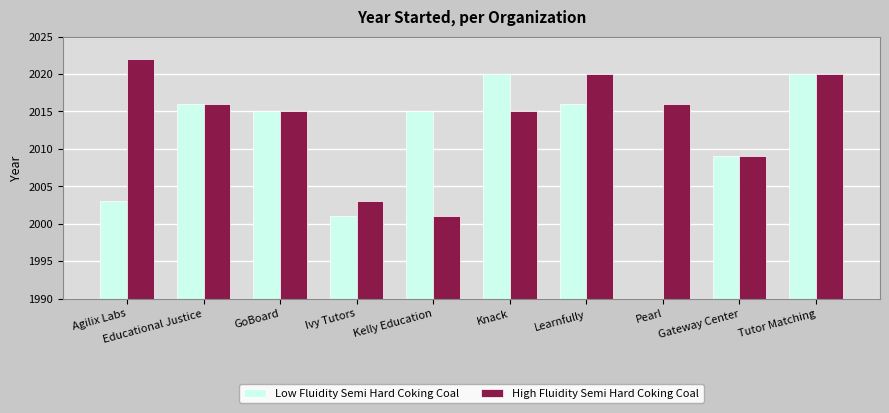

What is the minimum value shown in the chart?

1990